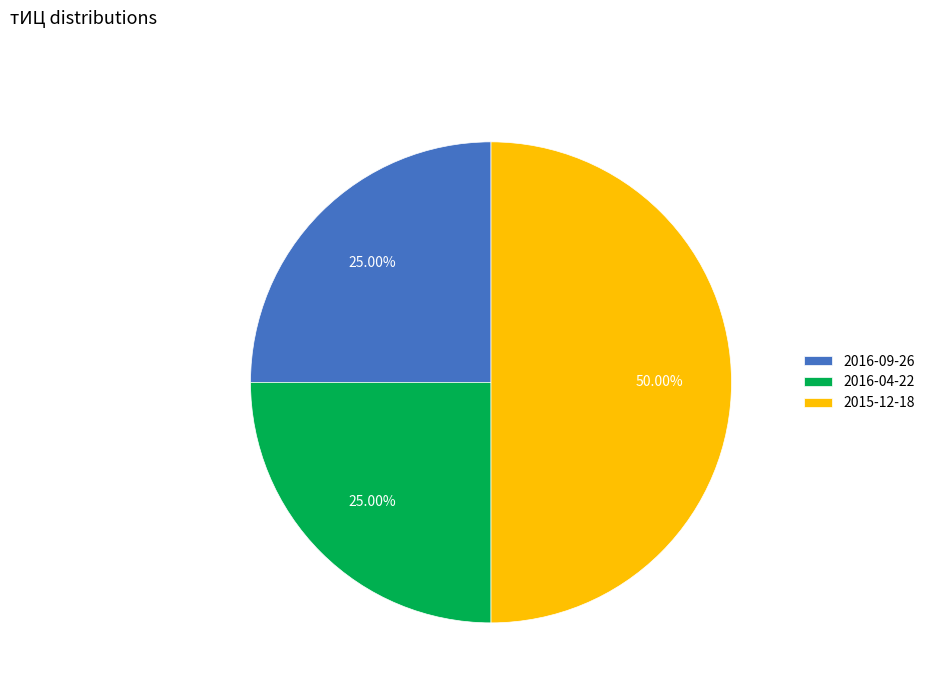

True or false: 2016-04-22 accounts for 36% of the total.

False